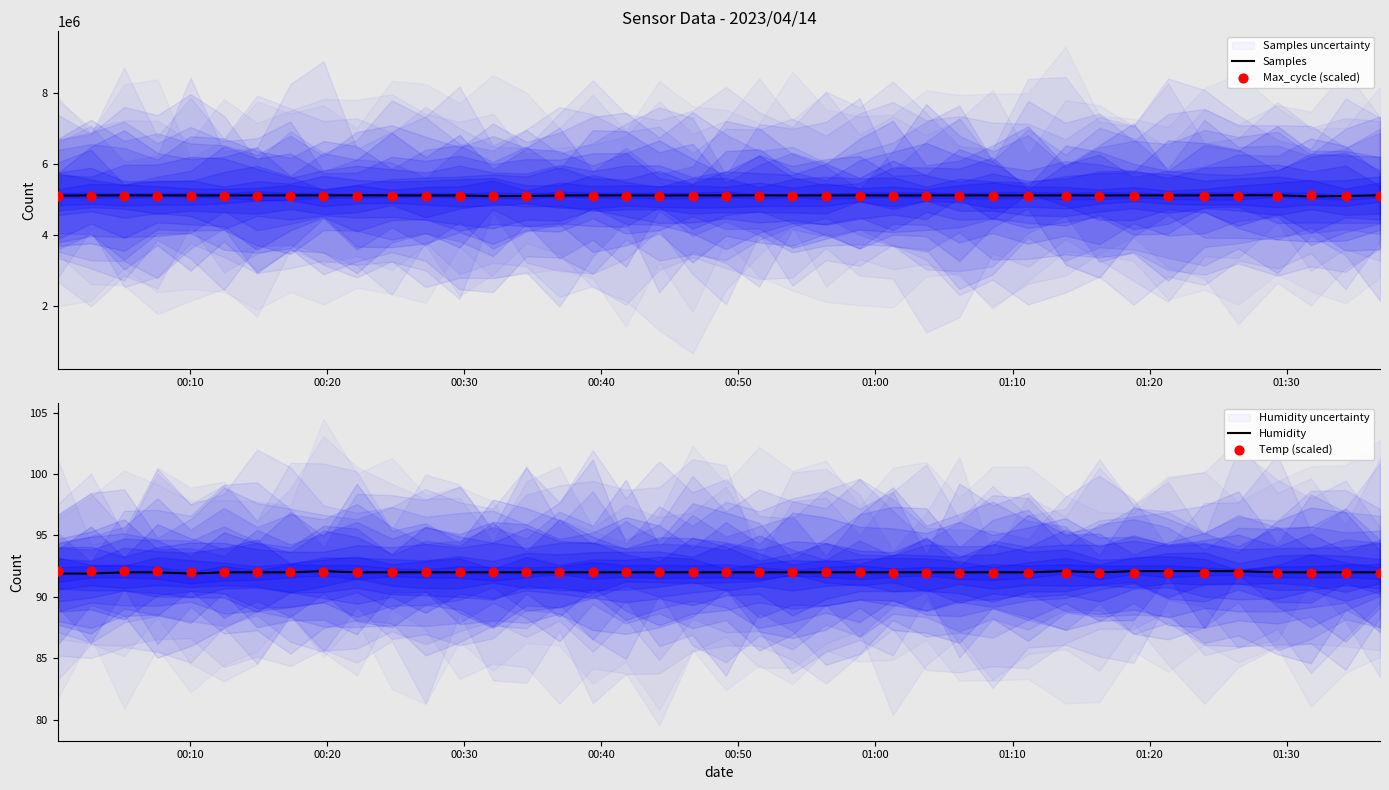

Is the value of Max_cycle (scaled) at 32 greater than the value of Samples at 9?

No